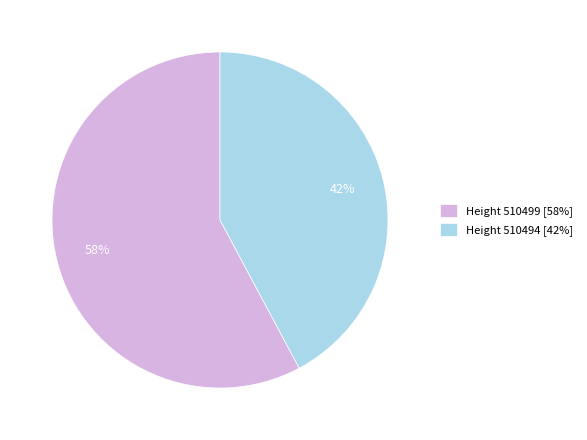

What is the ratio of the value at Height 510494 [42%] to the value at Height 510499 [58%]?

0.7